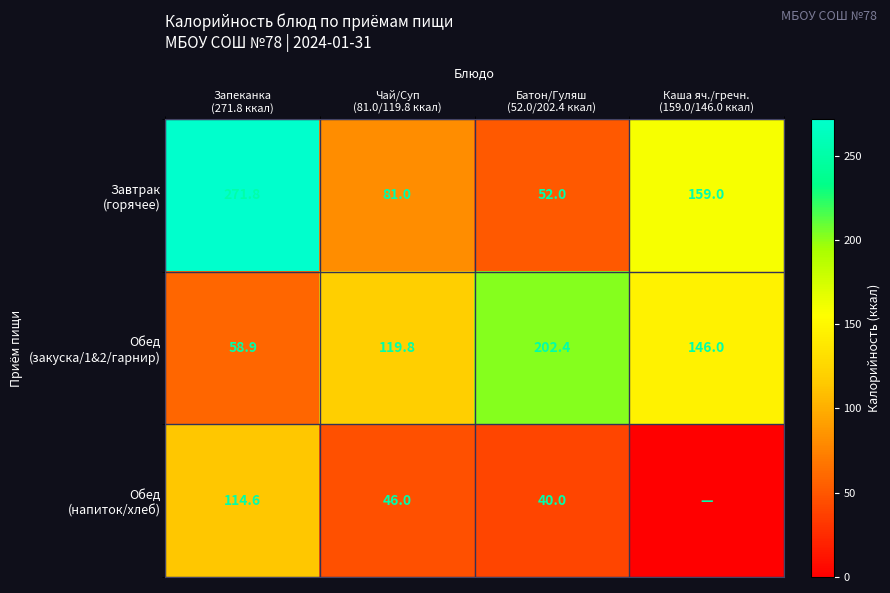

What is the difference between the Обед (напиток/хлеб) values at Запеканка (271.8 ккал) and Каша яч./гречн. (159.0/146.0 ккал)?

114.6